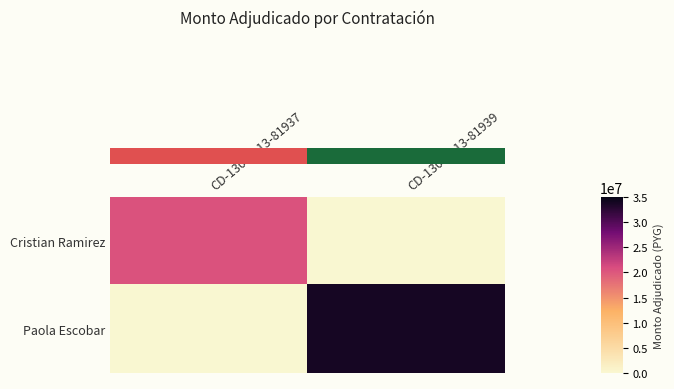

How many series are shown in this chart?

2